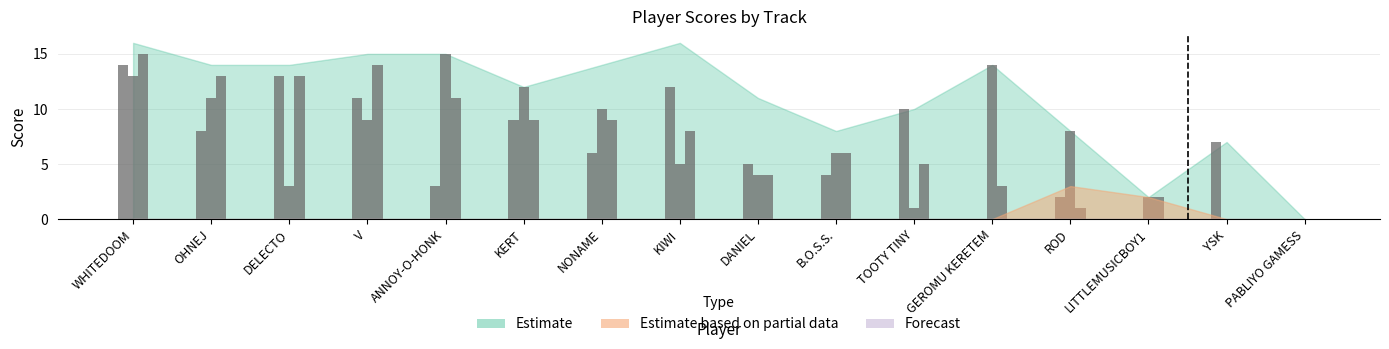

What is the label of the 14th bar from the left?

LITTLEMUSICBOY1